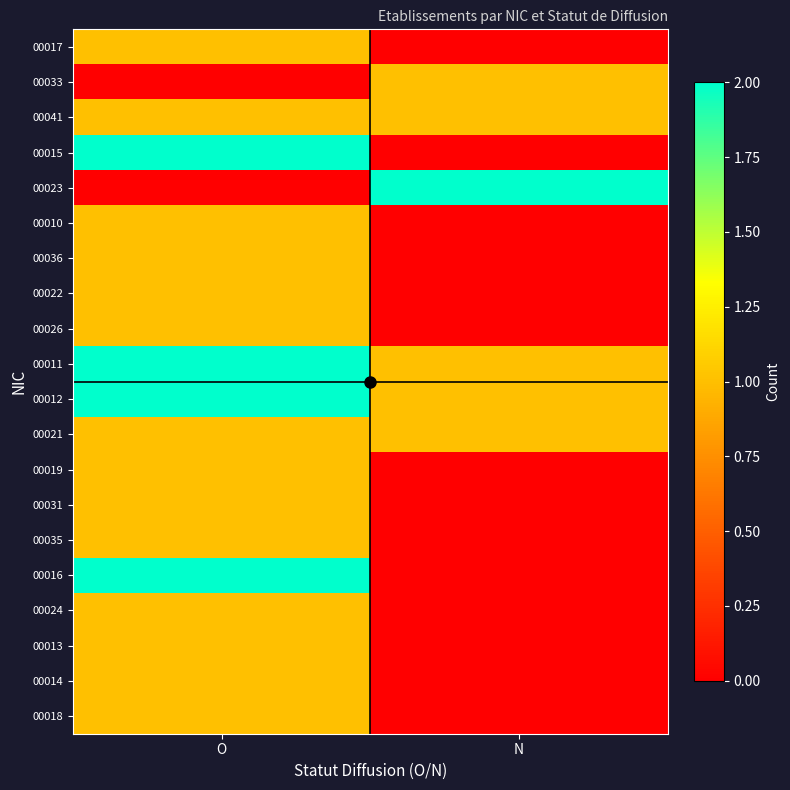

Which category has the lowest value across all series?

N